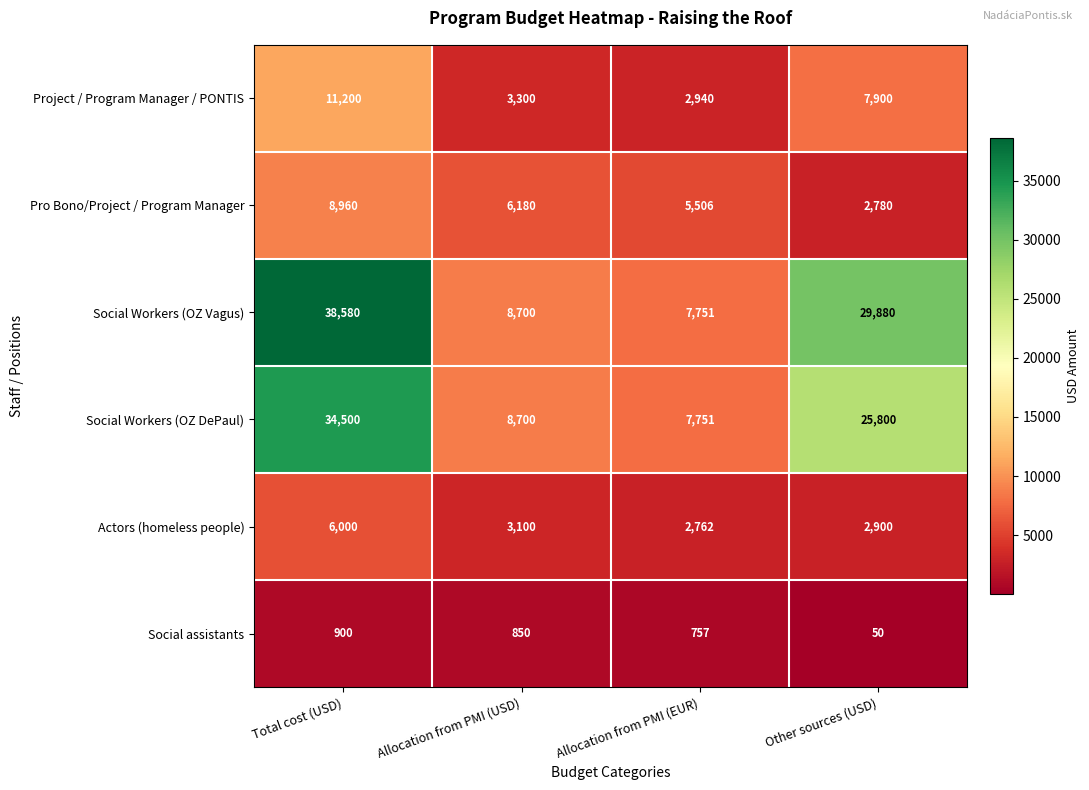

Reading left to right, list all the values displayed in this chart.

Project / Program Manager / PONTIS: 11200	3300	2940	7900
Pro Bono/Project / Program Manager: 8960	6180	5506	2780
Social Workers (OZ Vagus): 38580	8700	7751	29880
Social Workers (OZ DePaul): 34500	8700	7751	25800
Actors (homeless people): 6000	3100	2762	2900
Social assistants: 900	850	757	50